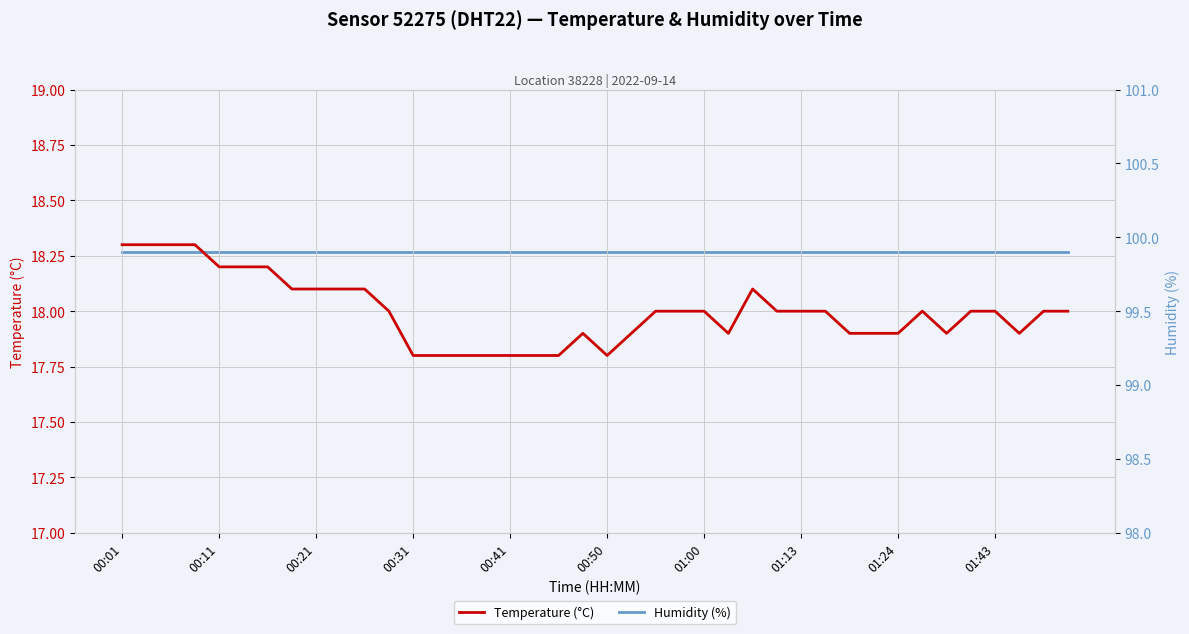

Does the chart display data point markers on the line(s)?

No